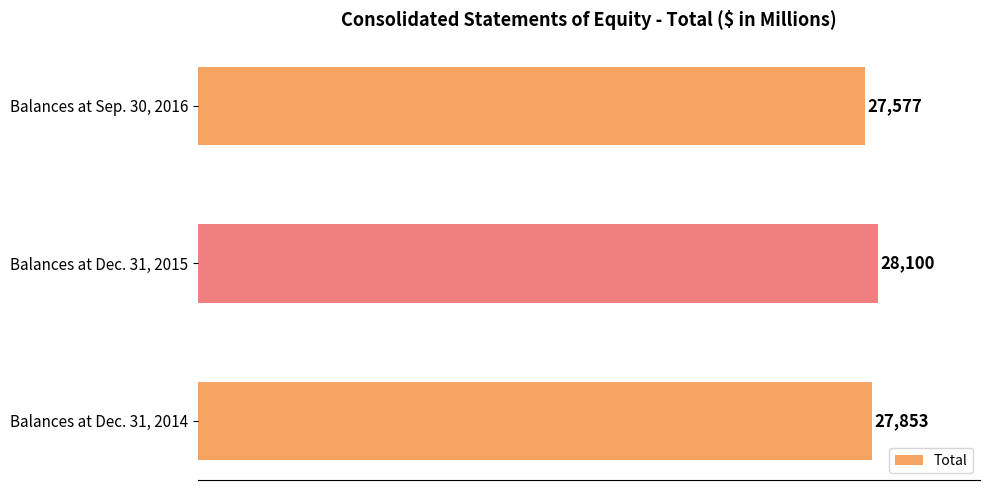

Rank the categories by value from highest to lowest.

Balances at Dec. 31, 2015, Balances at Dec. 31, 2014, Balances at Sep. 30, 2016